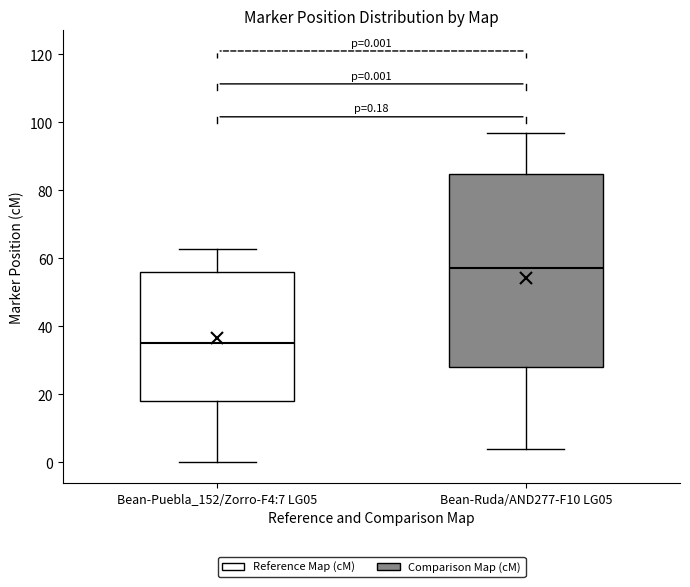

Which box is the tallest, from its lower edge to its upper edge?

Bean-Ruda/AND277-F10 LG05